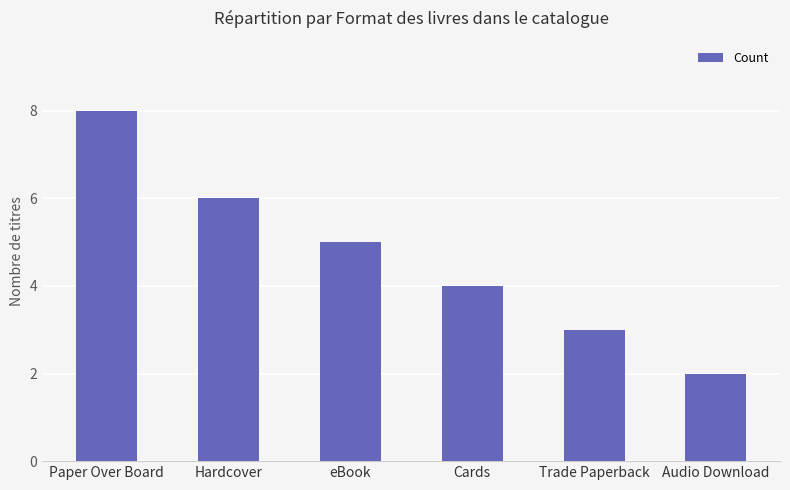

Does the chart contain any negative values?

No